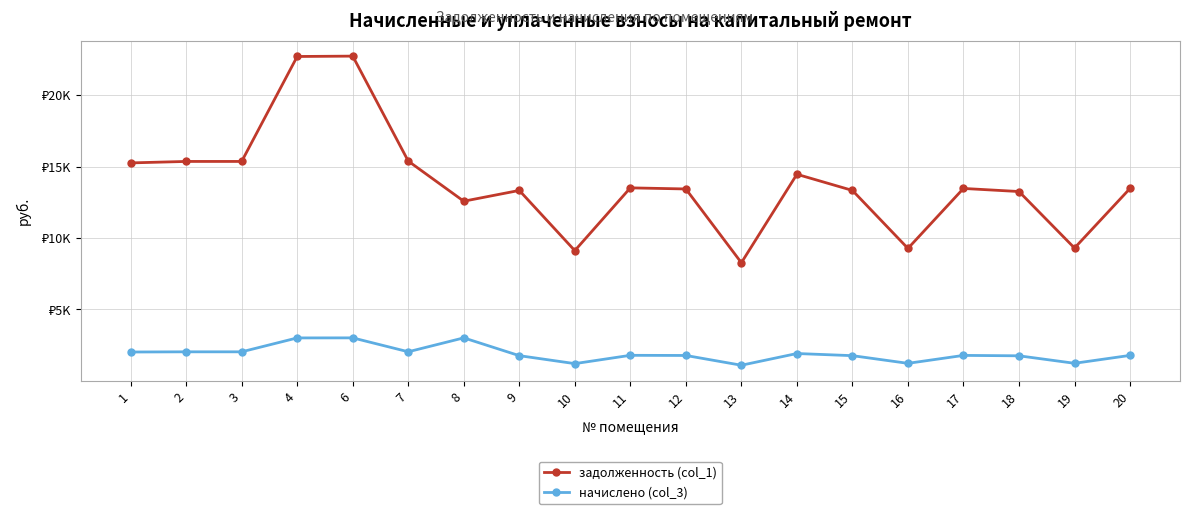

True or false: начислено (col_3) has a value of 730.4 at 8.

False